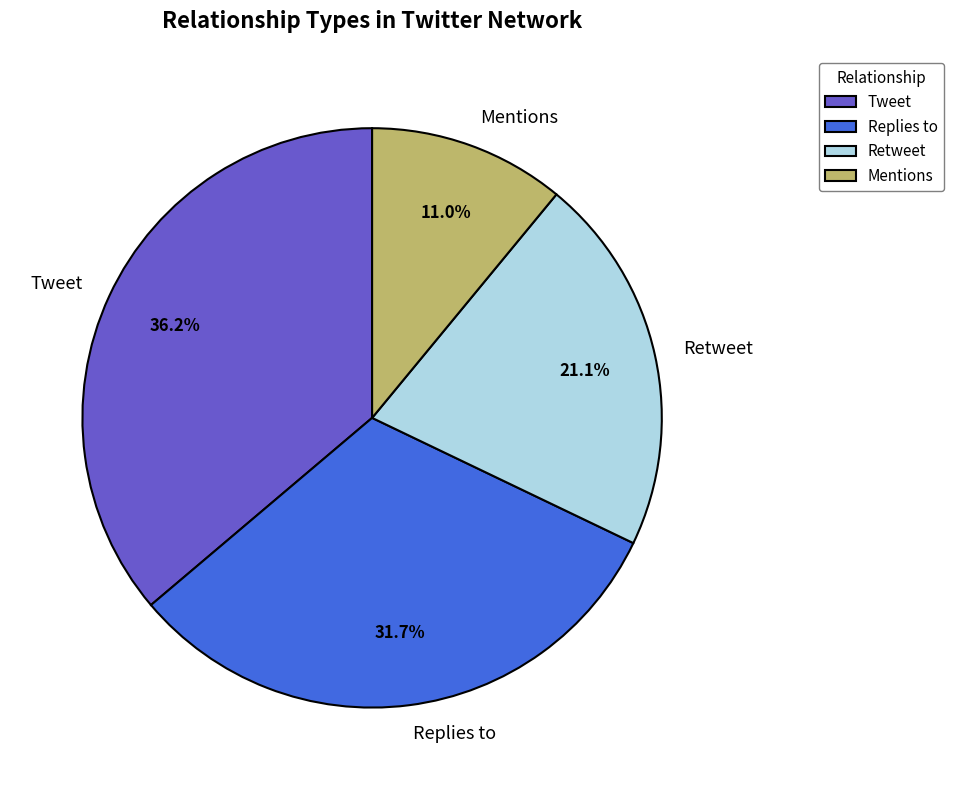

To the nearest percent, what percentage of the pie is Tweet?

36%